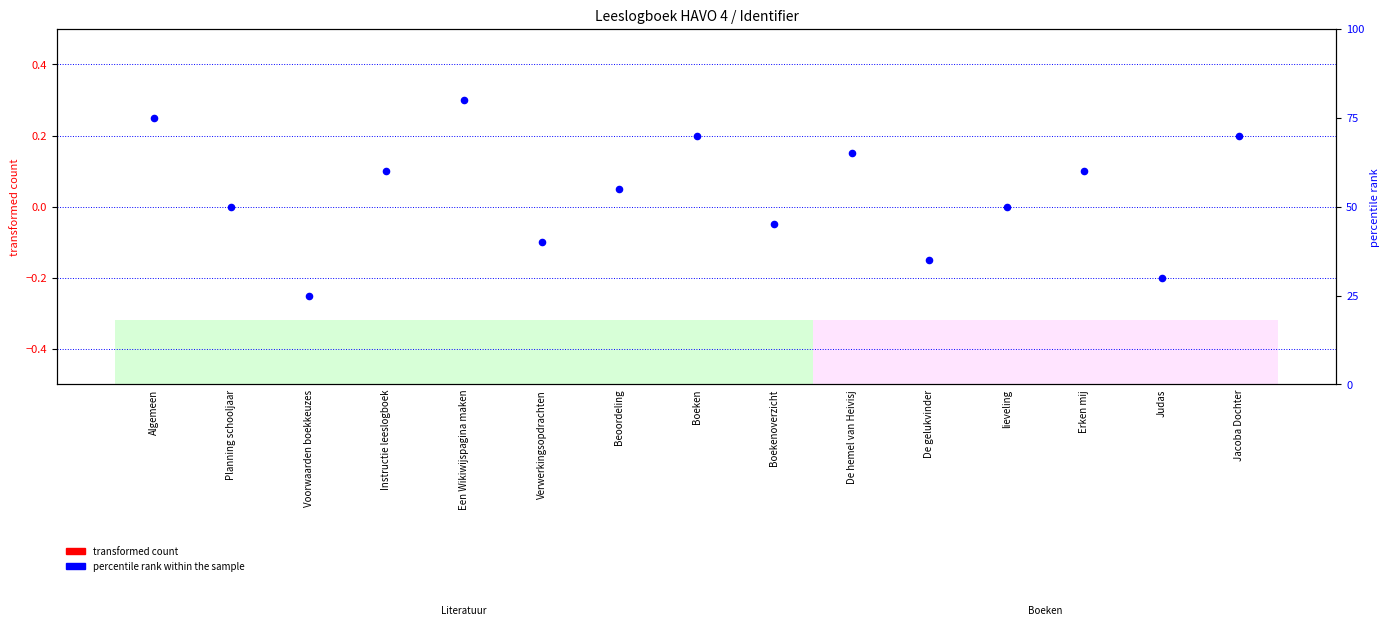

Which series contains the lowest Y value?

transformed count